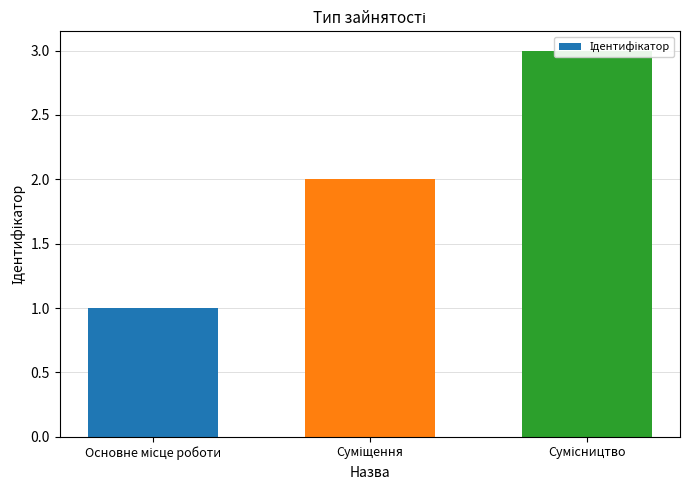

The chart shows a value of 1 at Суміщення. True or false?

False